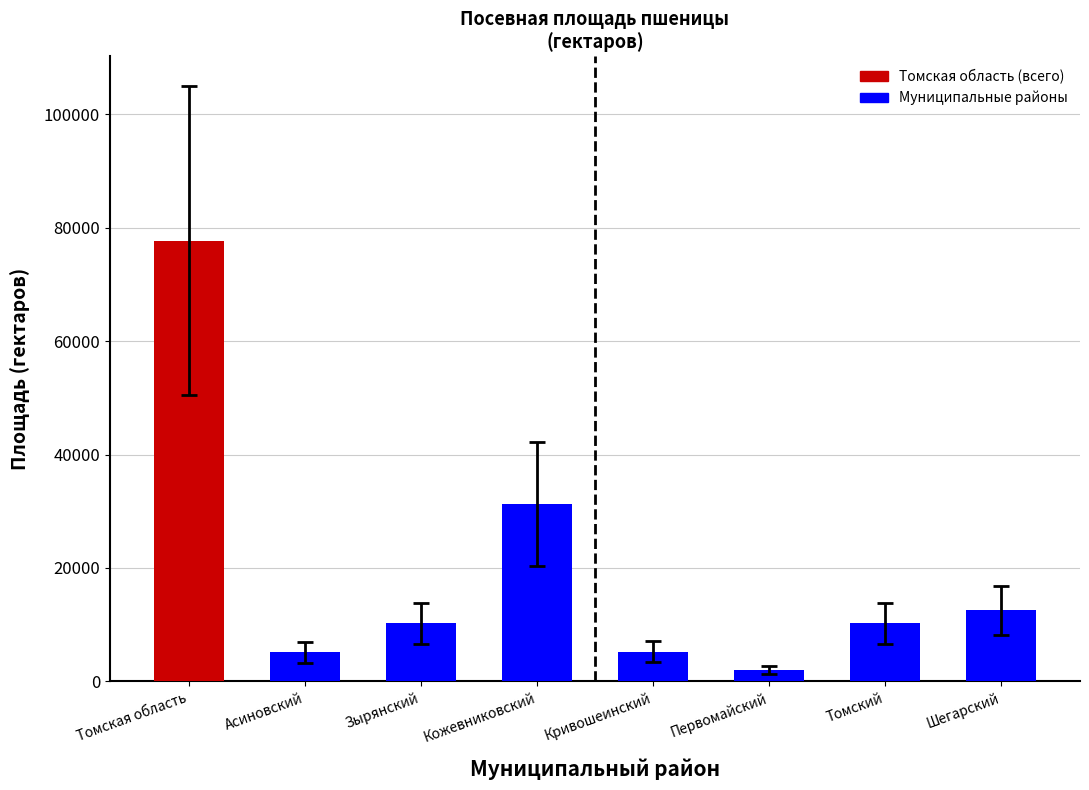

At which category does the chart reach its peak across all series?

Томская область